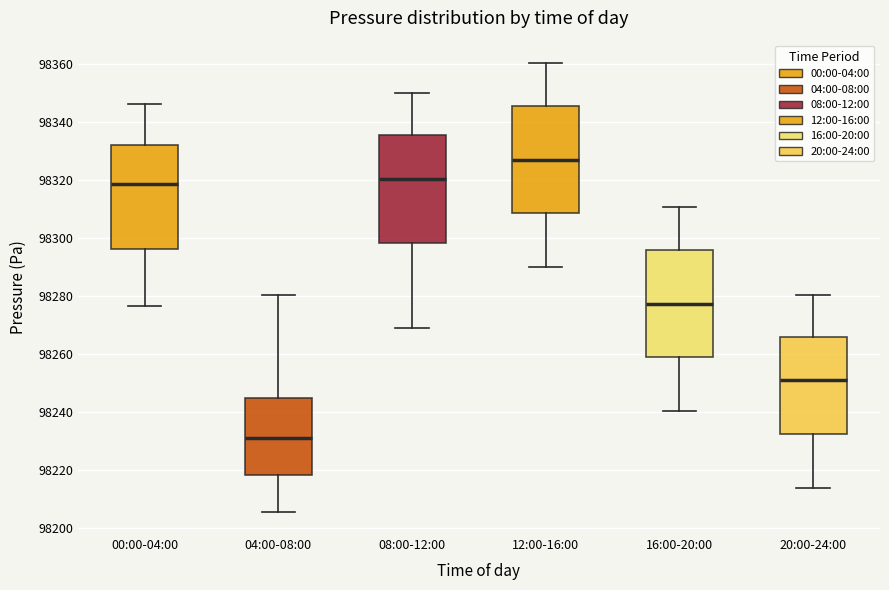

Which box has the lowest median line?

04:00-08:00